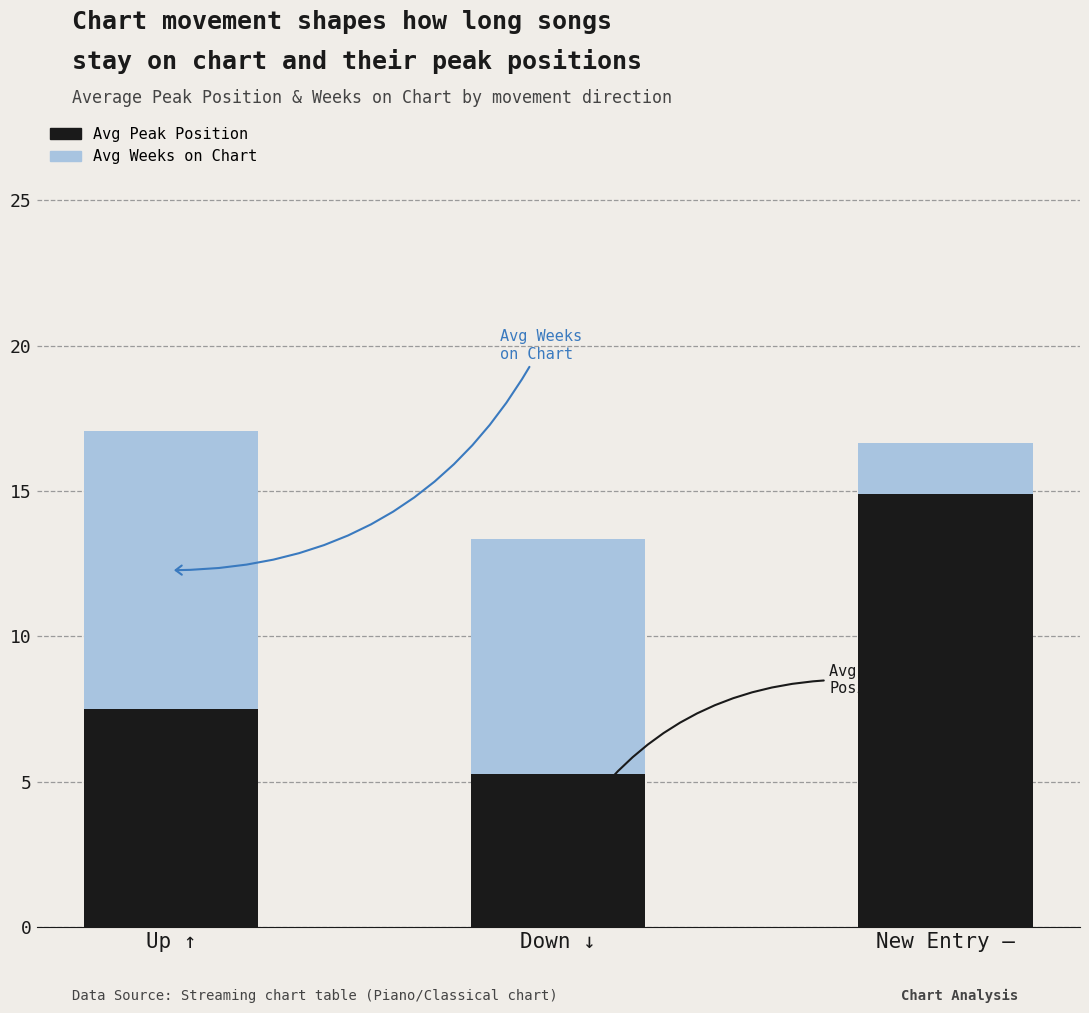

Are the bars grouped side by side (vs. stacked)?

No